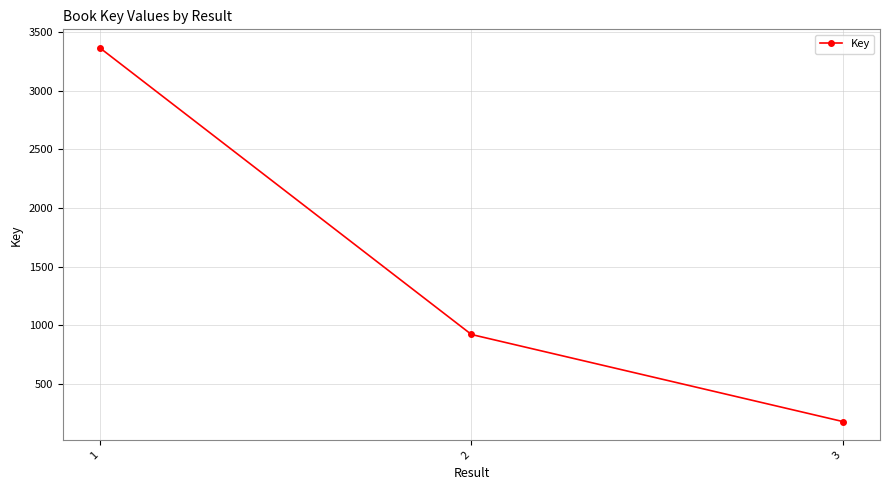

The chart shows a value of 178 at 3. True or false?

True